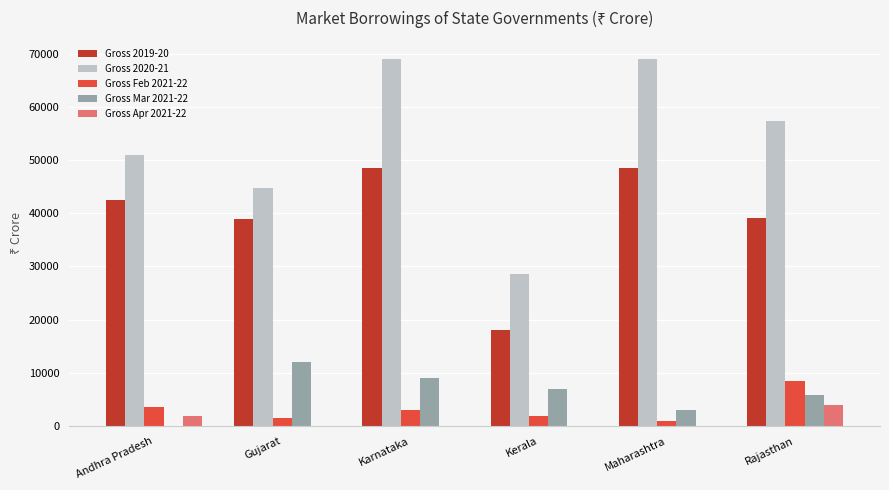

Is it true that Gross 2019-20 equals 70287 at Rajasthan?

False